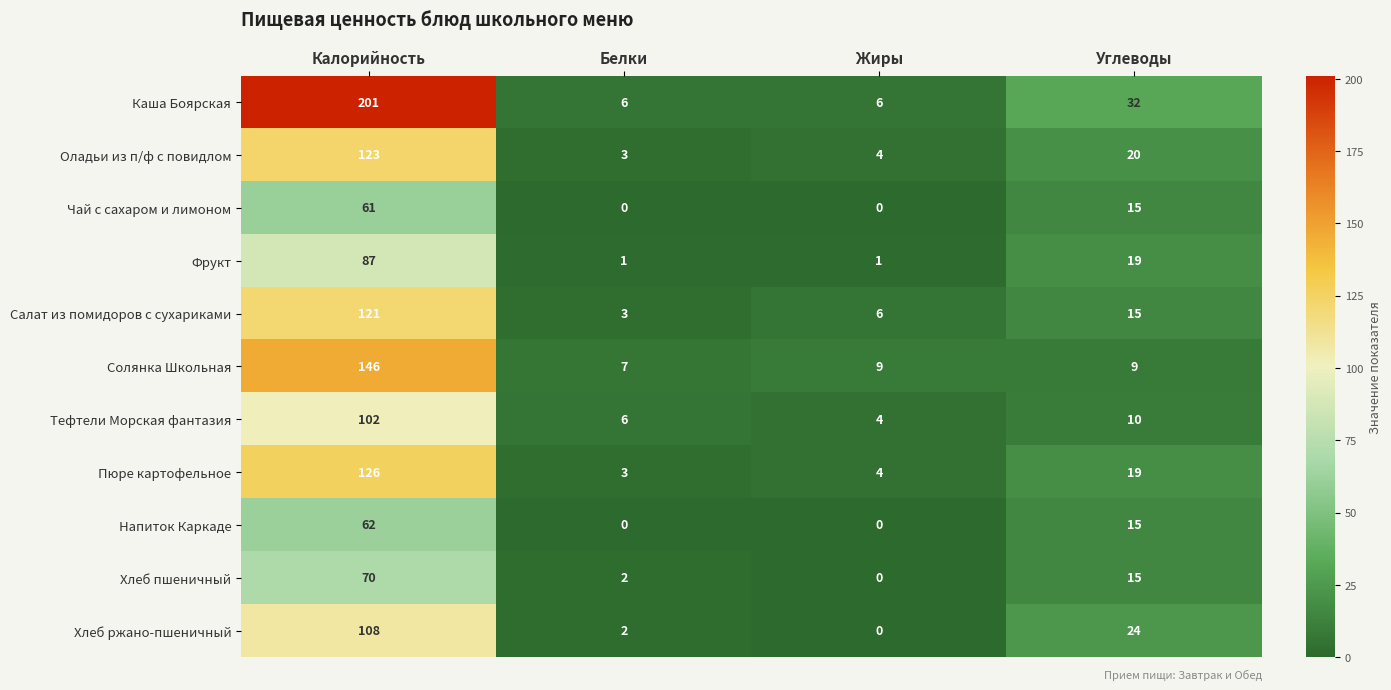

Is it true that Напиток Каркаде equals 21 at Углеводы?

False